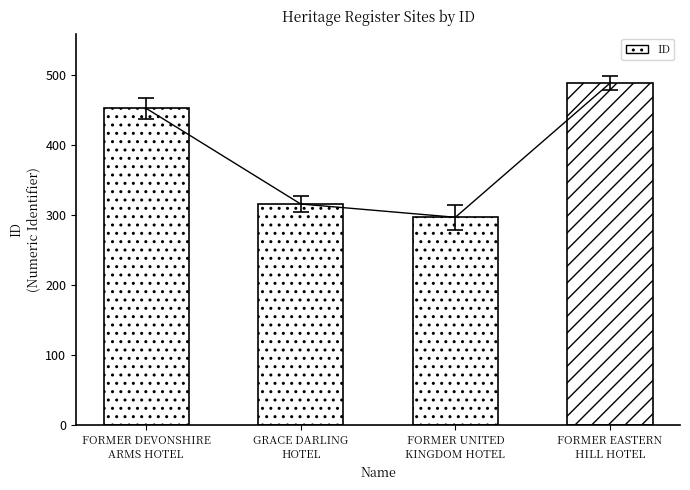

Where is the data nearest to the value 393?

FORMER DEVONSHIRE
ARMS HOTEL